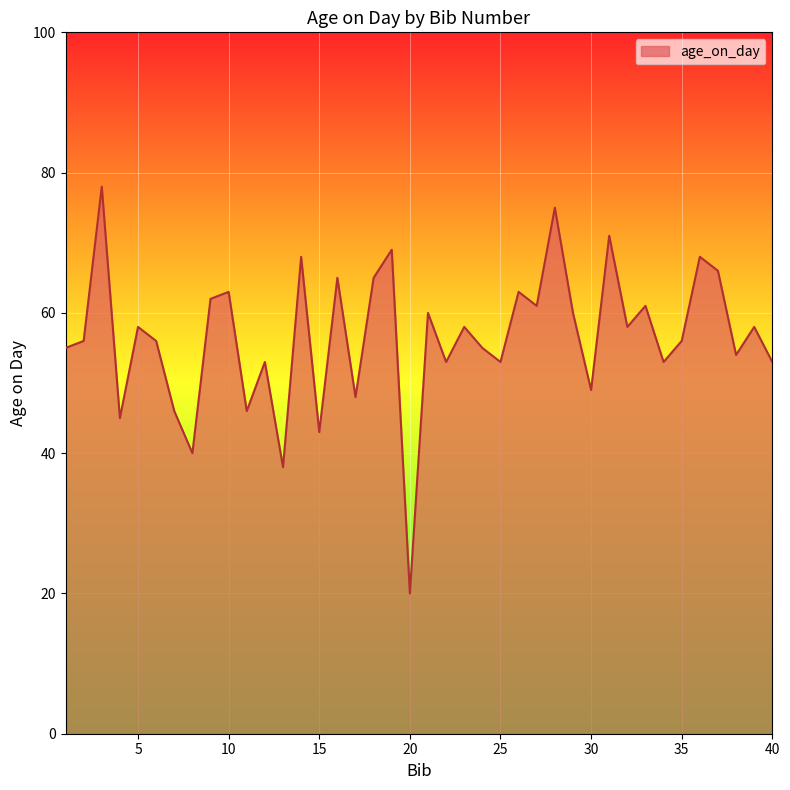

Reading left to right, list all the values displayed in this chart.

55	56	78	45	58	56	46	40	62	63	46	53	38	68	43	65	48	65	69	20	60	53	58	55	53	63	61	75	60	49	71	58	61	53	56	68	66	54	58	53